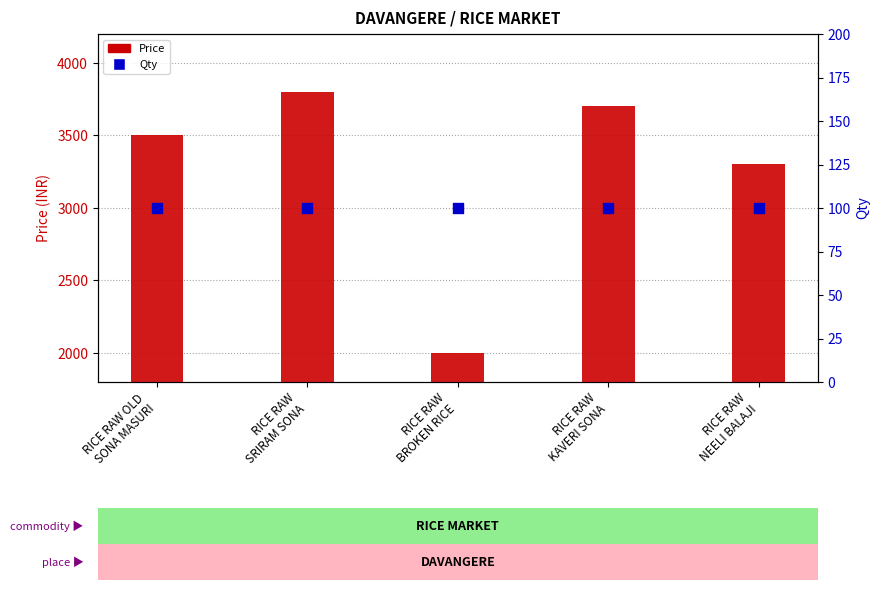

Which series reaches the maximum Y coordinate?

Price